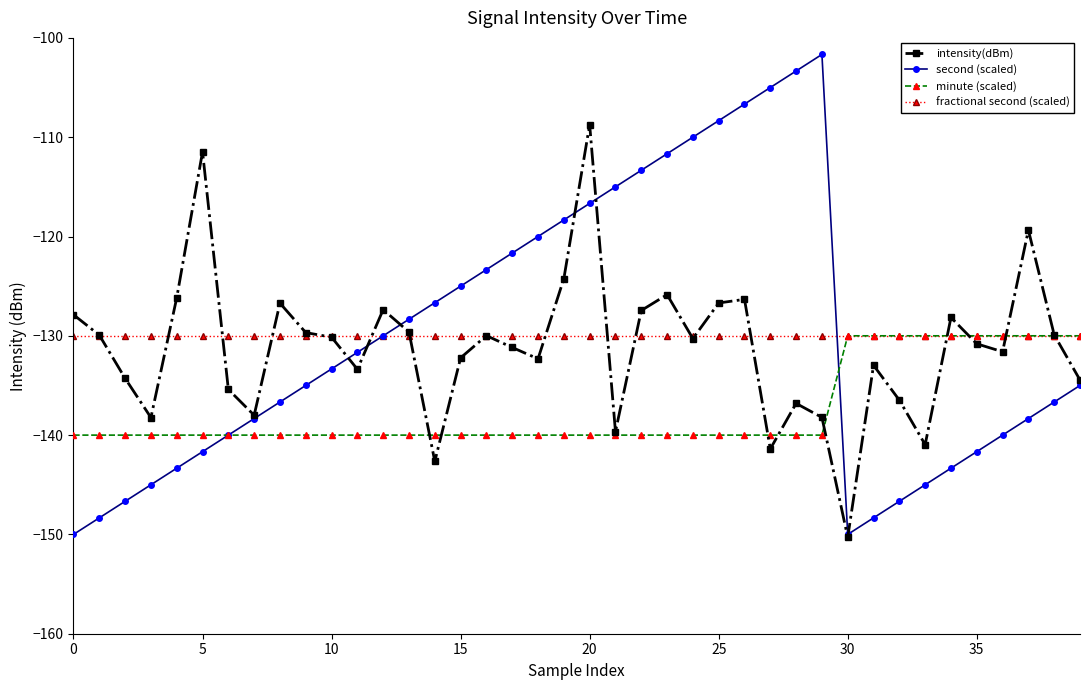

True or false: intensity(dBm) has more than 1 points higher than both neighbors.

True